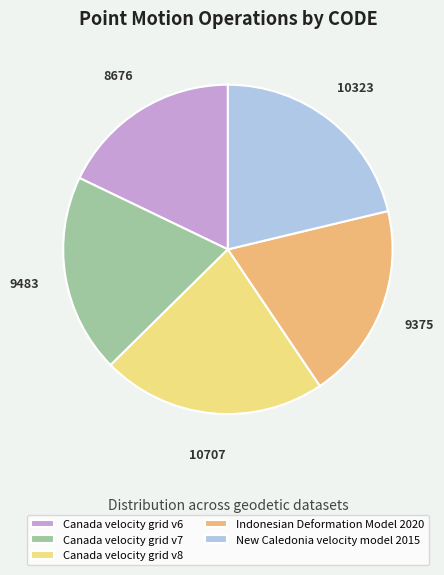

Is the sum of Canada velocity grid v8 and Canada velocity grid v7 greater than half?

No